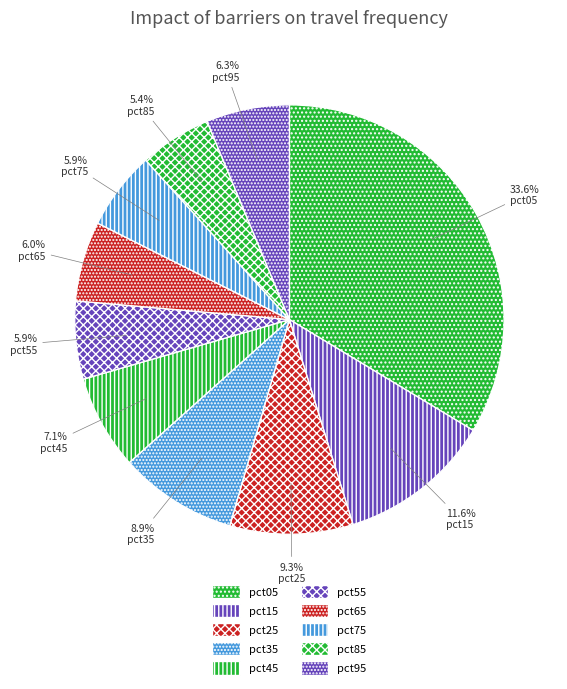

Is it true that pct05 is 44% of the pie?

False